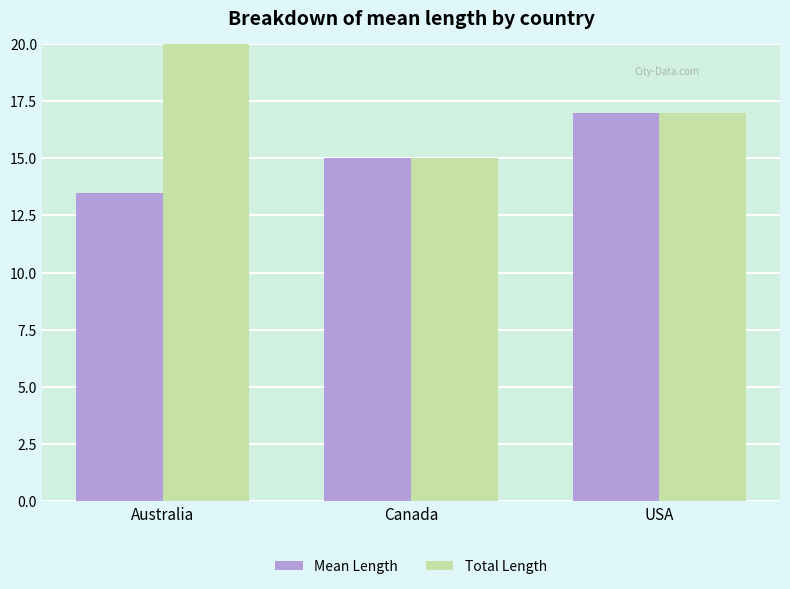

How many categories are shown in the chart?

3